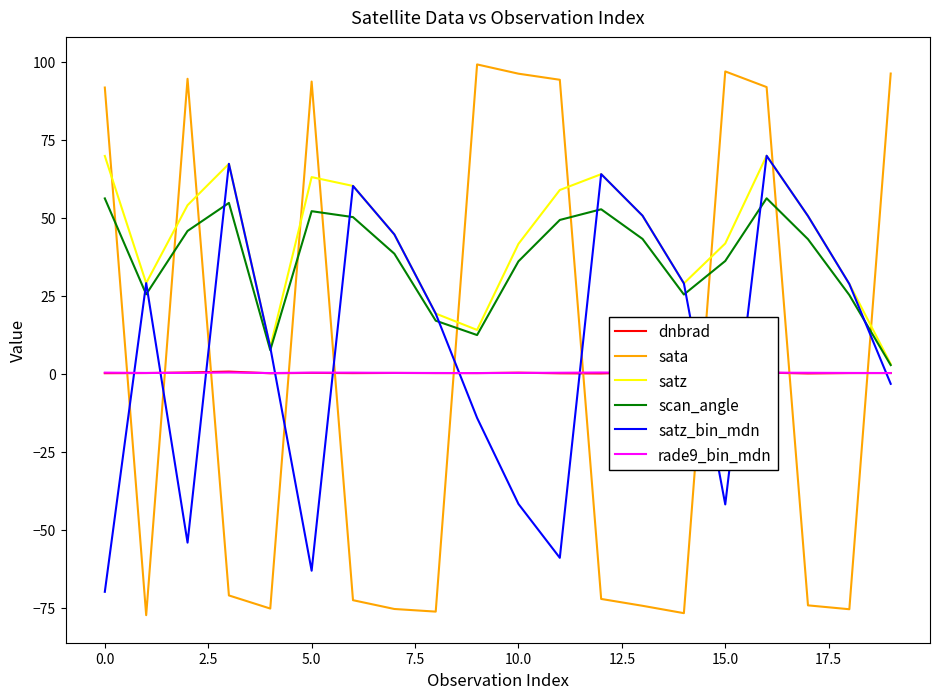

True or false: dnbrad and scan_angle cross at least once.

False